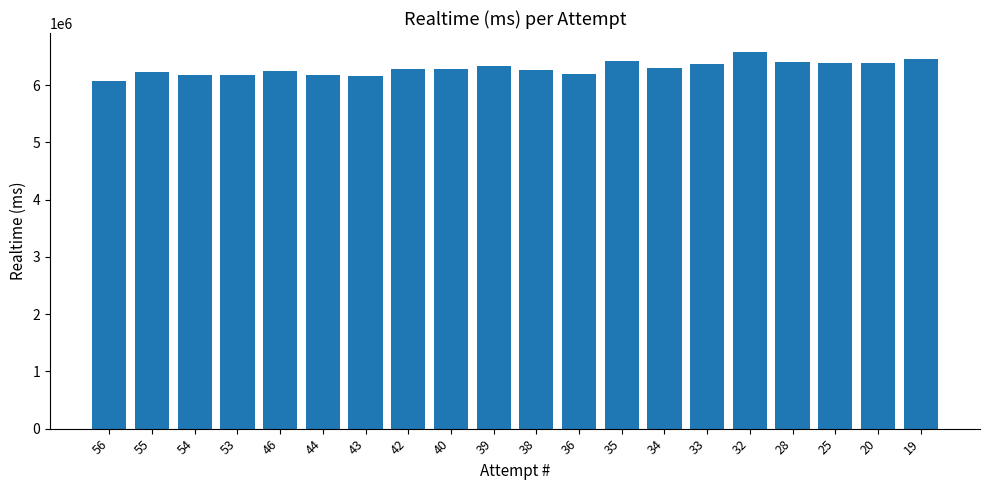

Read the value at 34, to the nearest 10.

6296060